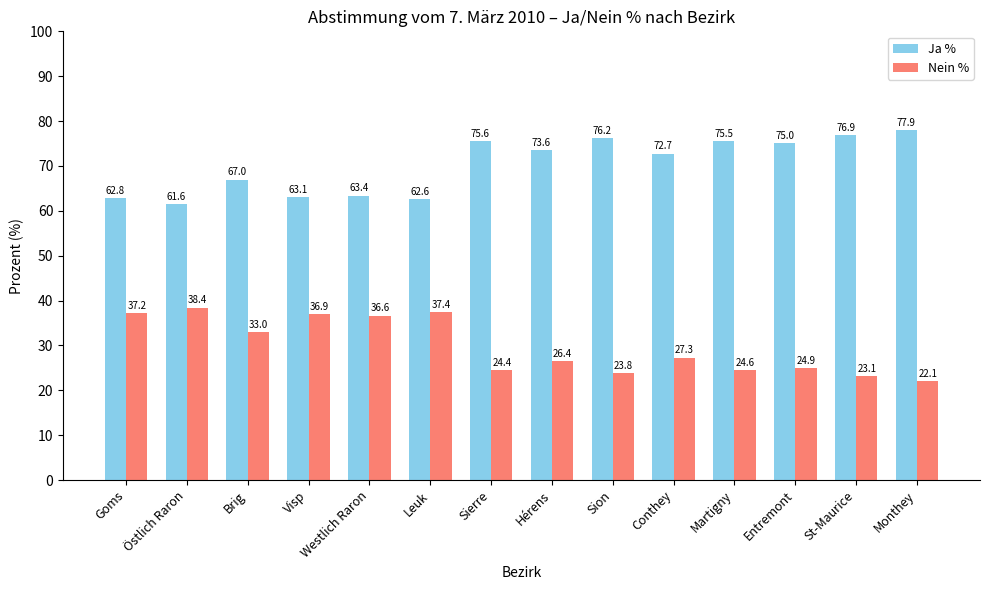

What is the difference between the maximum and minimum values in the Ja % series?

16.4